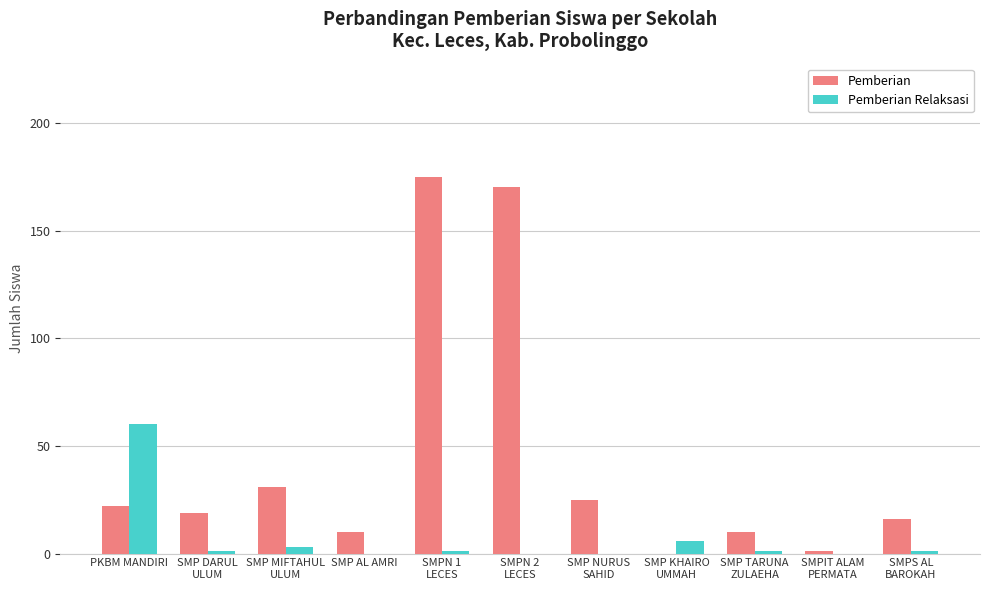

At which label does Pemberian Relaksasi first exceed 1?

PKBM MANDIRI